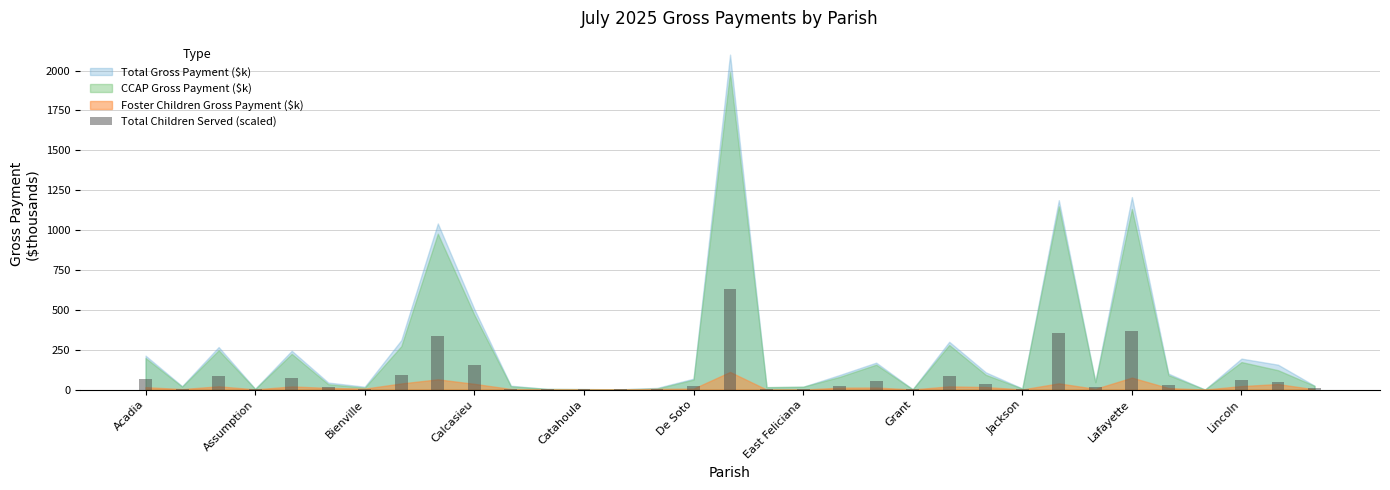

Count the number of categories in the chart.

33